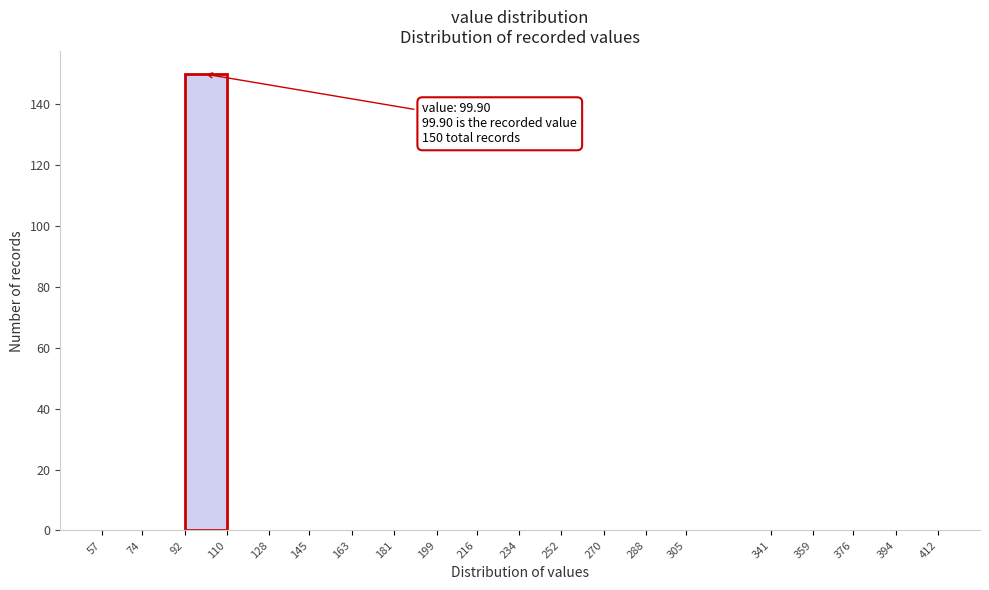

Over which range of the x-axis is the bar tallest?

92 to 110